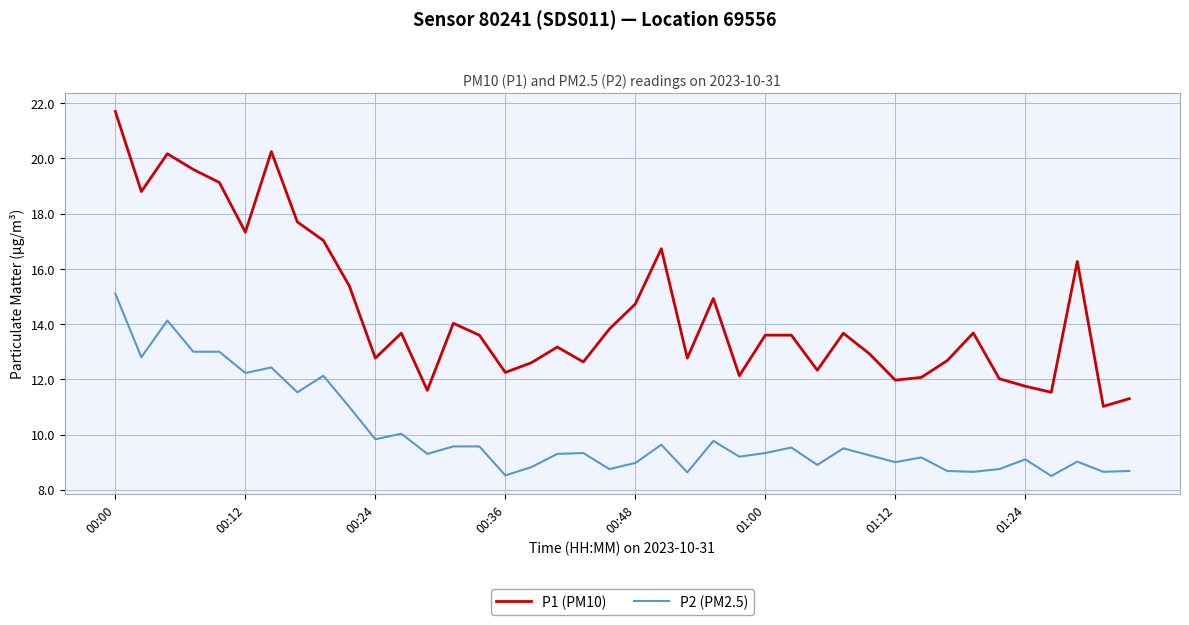

Rank the series by their maximum value, from lowest to highest.

P2 (PM2.5), P1 (PM10)